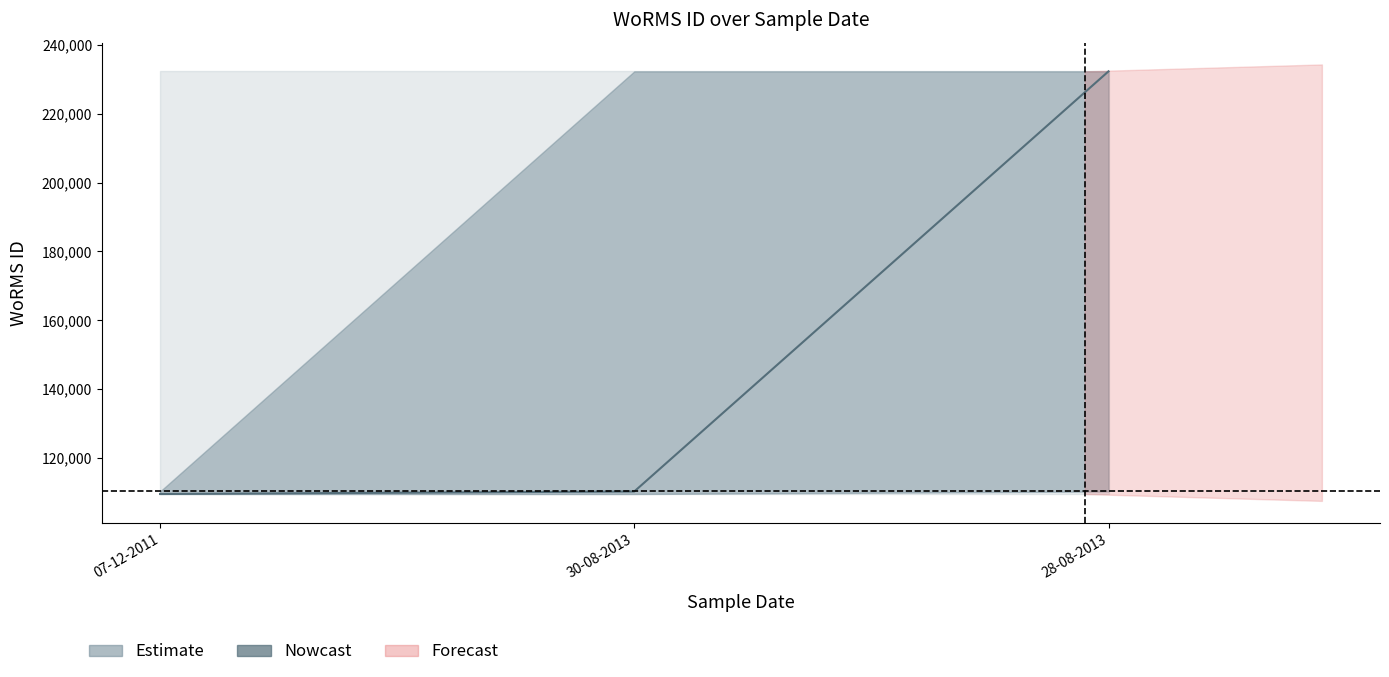

Reading left to right, what are all the values shown in this chart?

WoRMS_ID_lower: 07-12-2011=109566	30-08-2013=109566	28-08-2013=110304
WoRMS_ID_center: 07-12-2011=109566	30-08-2013=110304	28-08-2013=232304
WoRMS_ID_upper: 07-12-2011=110304	30-08-2013=232304	28-08-2013=232304
WoRMS_ID_outer_lower: 07-12-2011=109566	30-08-2013=109566	28-08-2013=109566
WoRMS_ID_outer_upper: 07-12-2011=232304	30-08-2013=232304	28-08-2013=232304